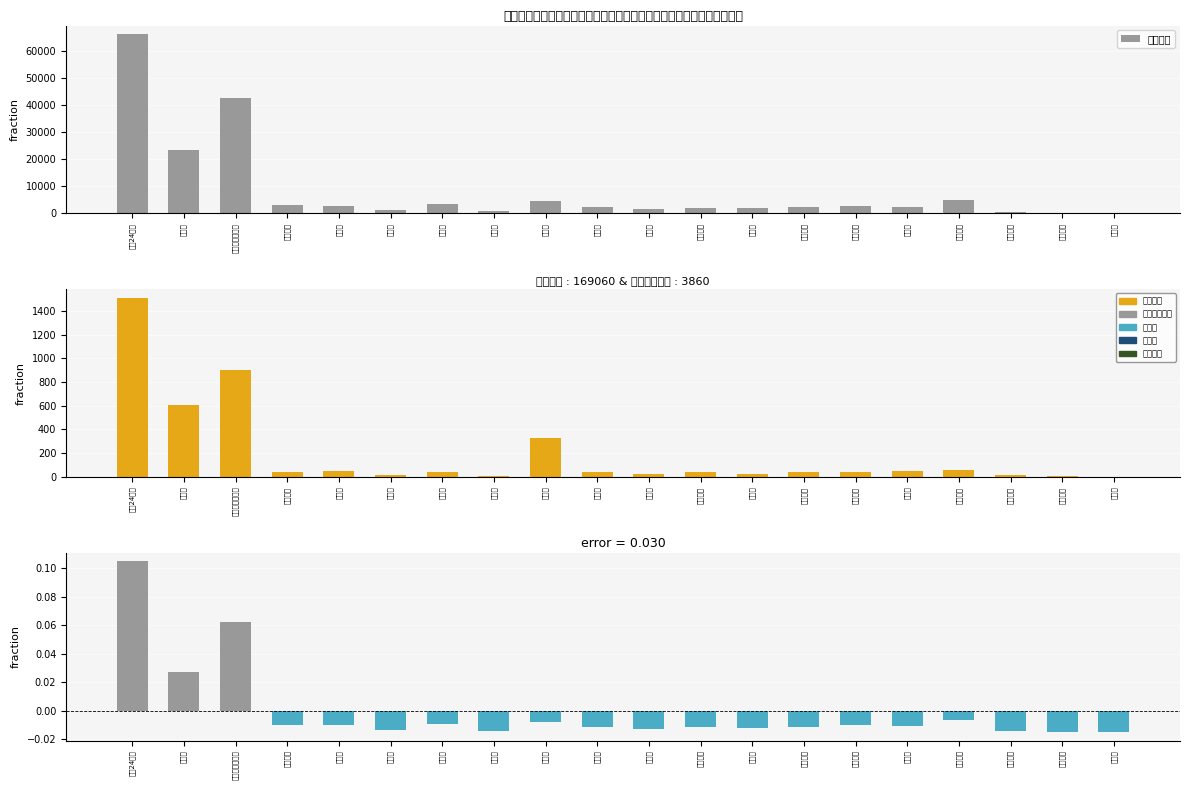

What is the value of the 要精密検査者 bar at the 3rd from the left?

902.0